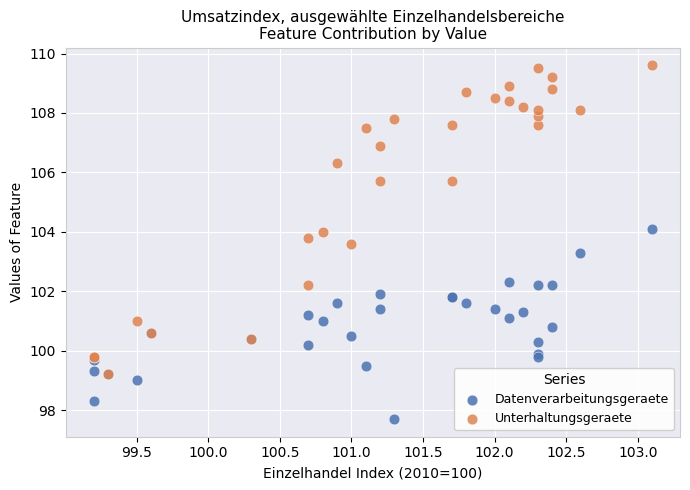

Across all series, what Y value is closest to 103?

103.3